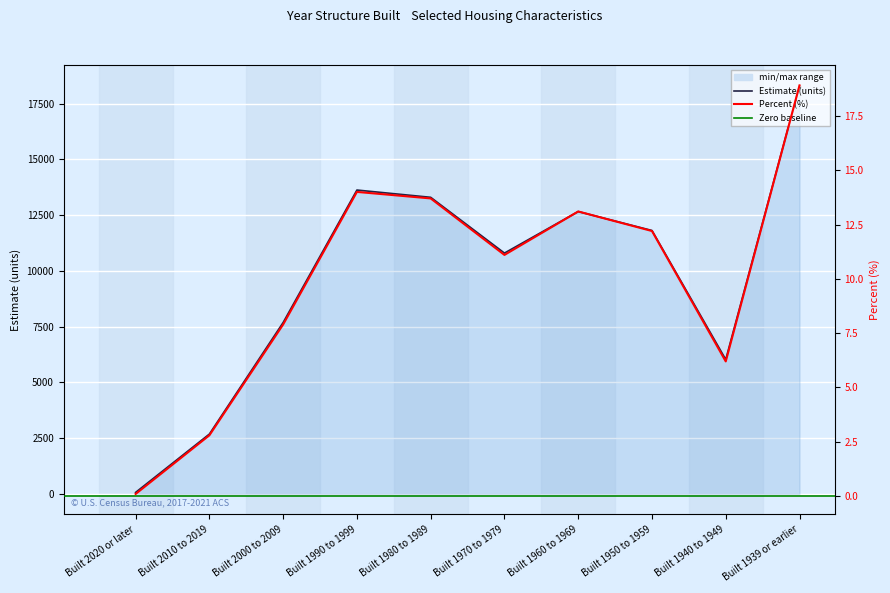

True or false: Estimate and Percent intersect in this chart.

False